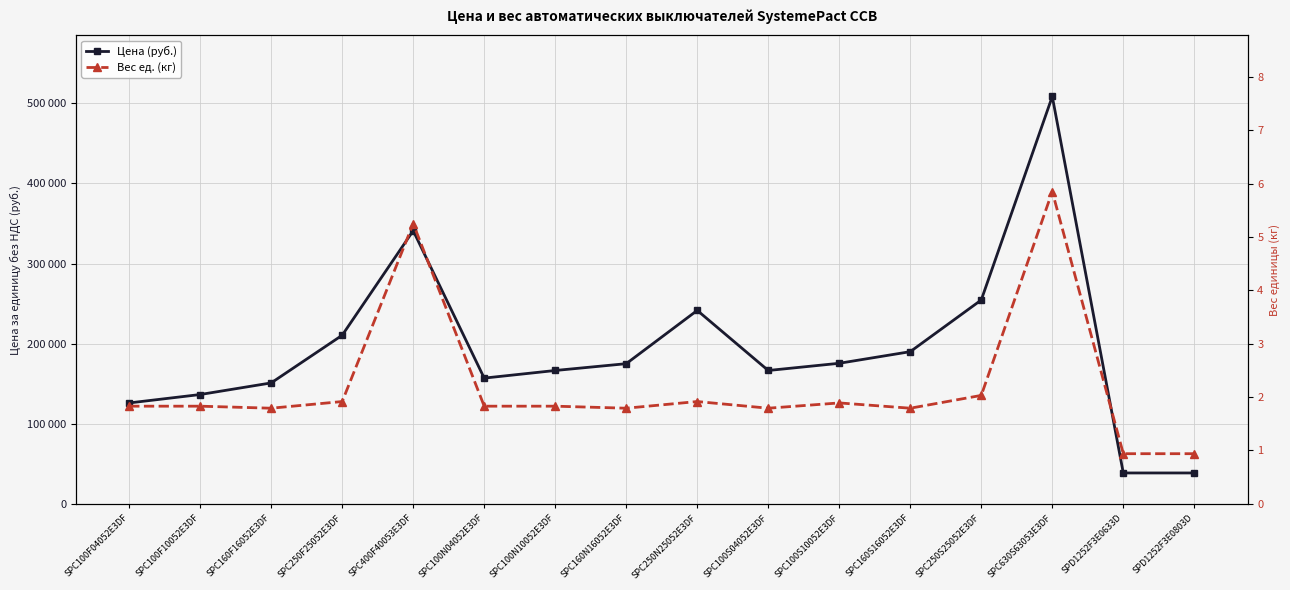

How many series are shown in this chart?

2